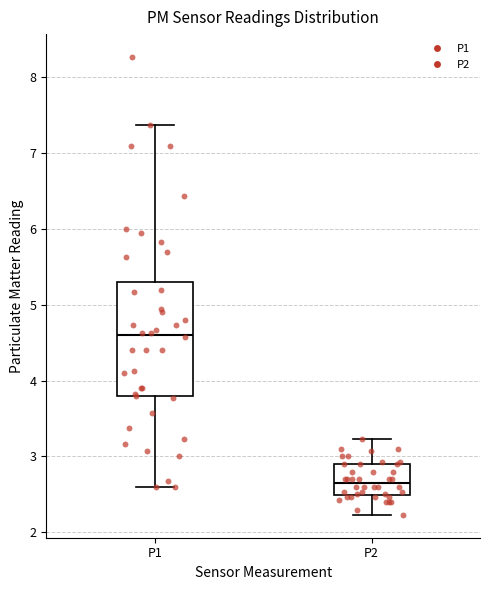

Reading left to right, read every box against the y-axis: the position of its median line, the range the box covers, and the ends of its whiskers. The values are not printed on the chart, so give them approximately, as read against the axis.

P1: median 4.6, box 3.8 to 5.3, whiskers 2.6 to 7.4
P2: median 2.7, box 2.5 to 2.9, whiskers 2.2 to 3.2